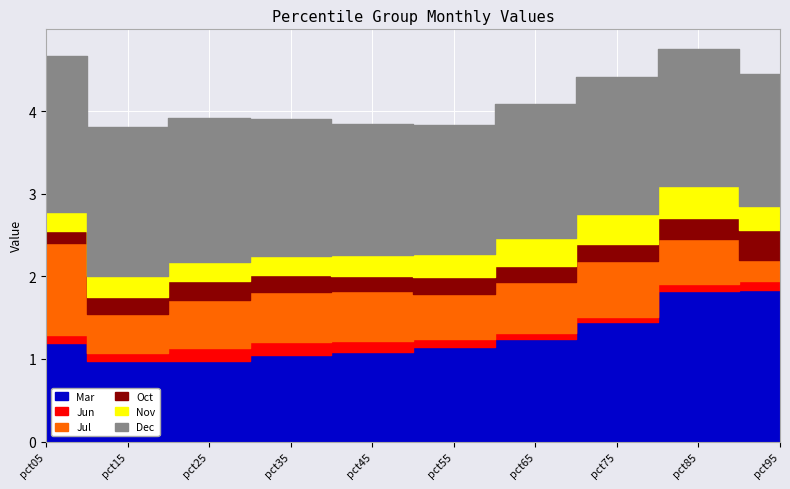

Where is the first local maximum for Oct?

pct25